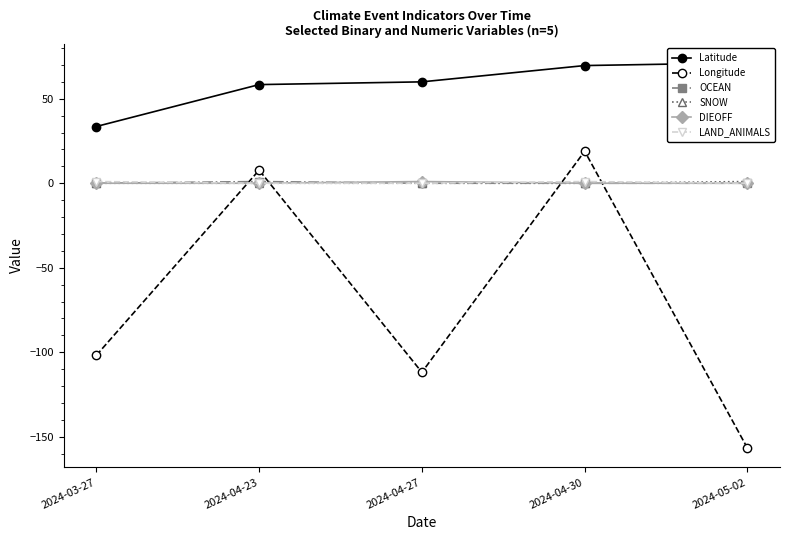

What are all the series names shown in the legend?

Latitude, Longitude, OCEAN, SNOW, DIEOFF, LAND_ANIMALS